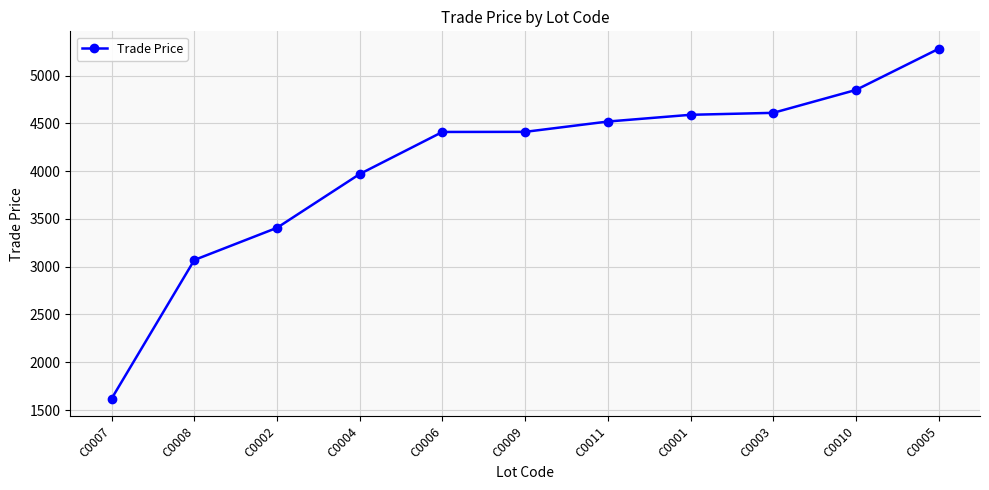

Approximately how many times larger is the value at C0004 compared to C0005?

0.8